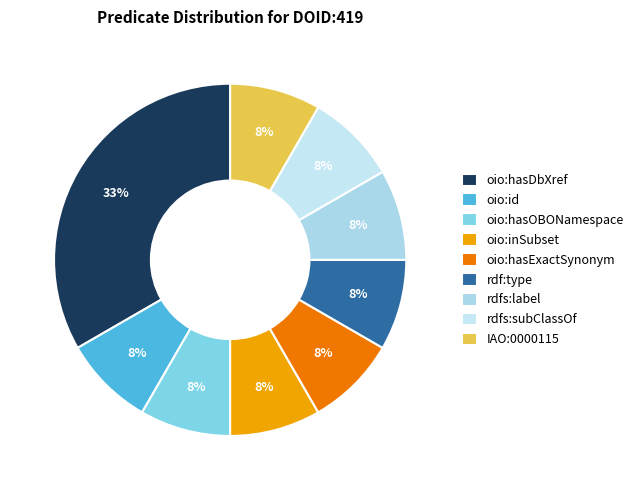

Is it true that IAO:0000115 is 1% of the pie?

False